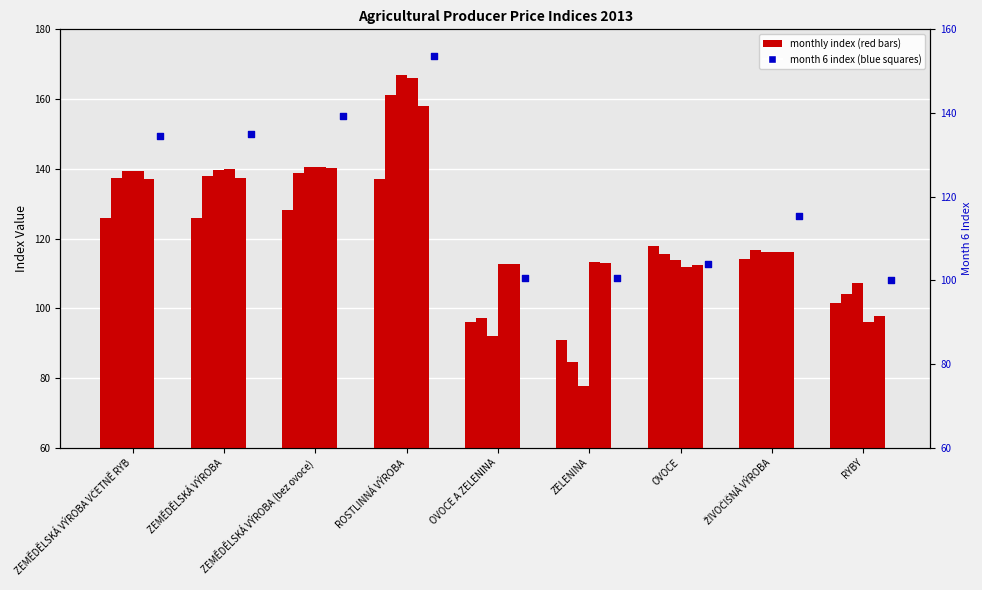

Is the value of Month 5 at ZEMĚDĚLSKÁ VÝROBA greater than the value of Month 6 at ZEMĚDĚLSKÁ VÝROBA (bez ovoce)?

No